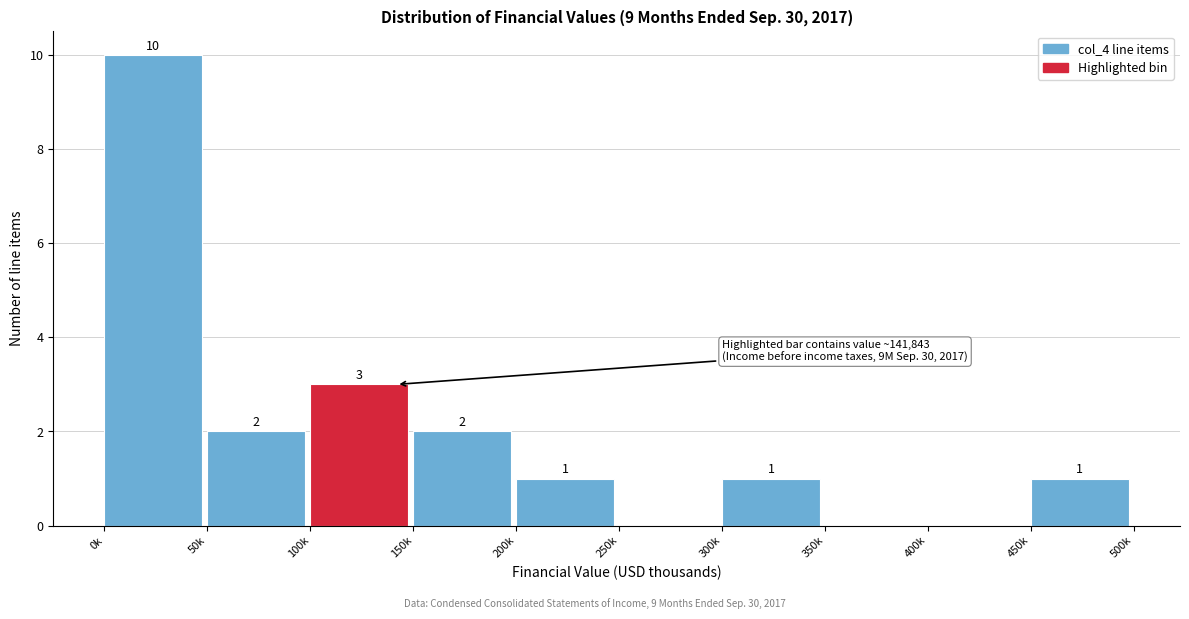

Reading right to left, extract all data points from this chart.

450k=1	400k=0	350k=0	300k=1	250k=0	200k=1	150k=2	100k=3	50k=2	0k=10